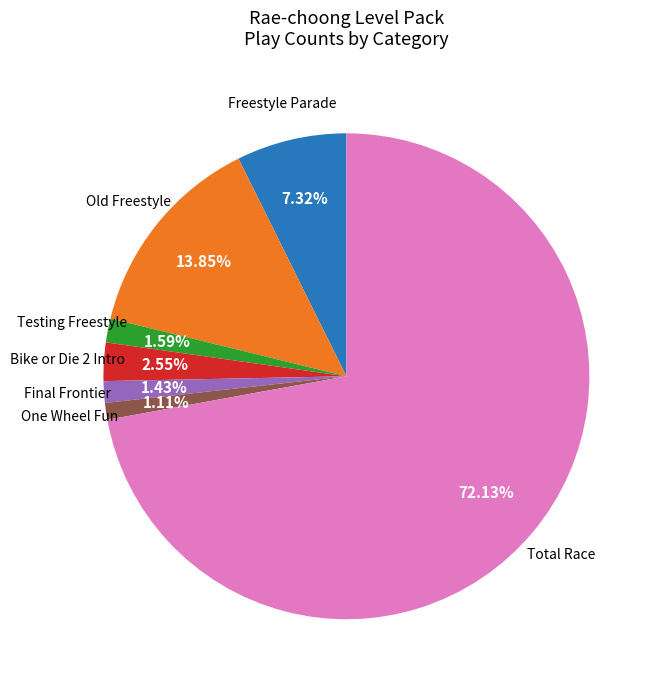

Is there a majority slice in this chart?

Yes